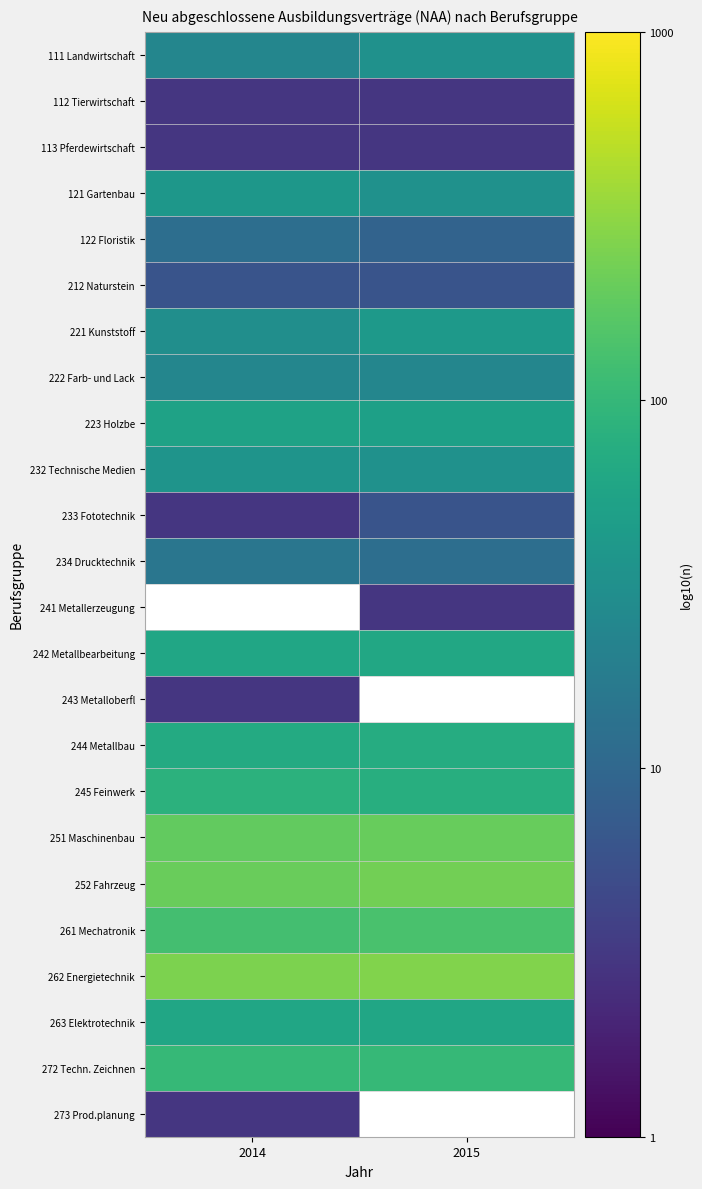

Which has a higher value, 2014 or 2015?

2015